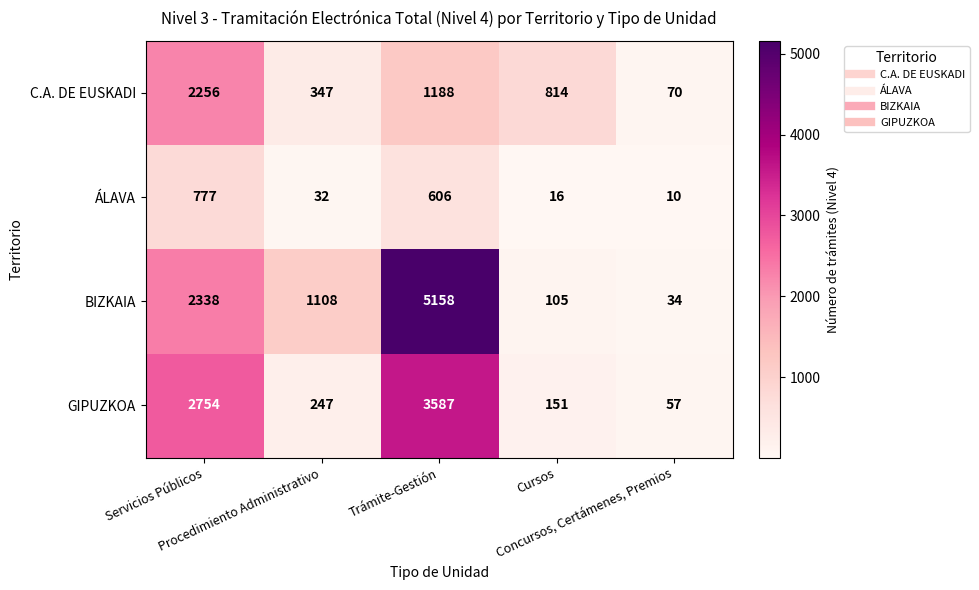

What is the difference between the second highest and minimum values in the BIZKAIA series?

2304